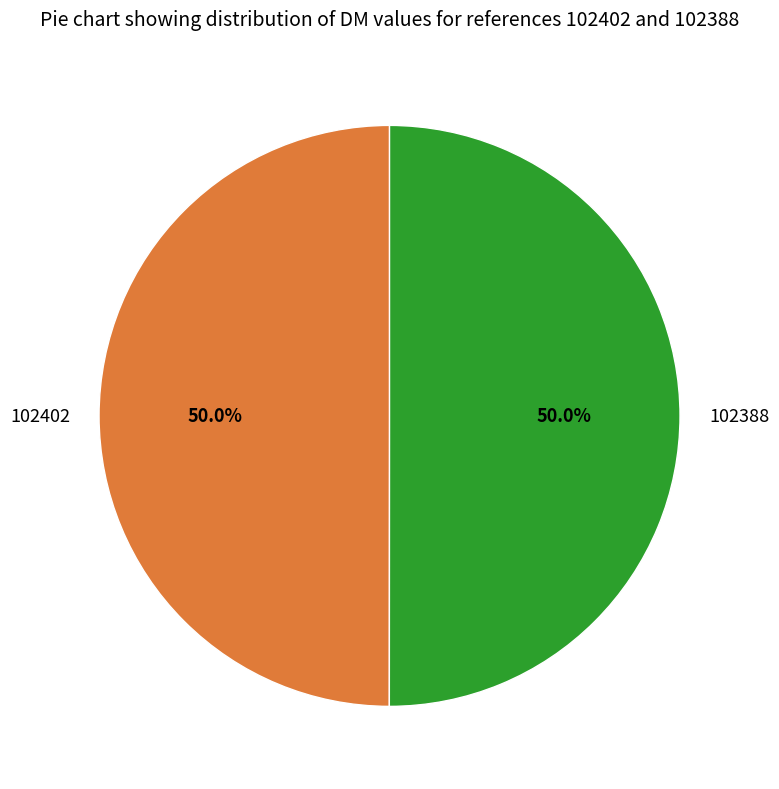

What percentage do 102388 and 102402 together represent?

100.0%